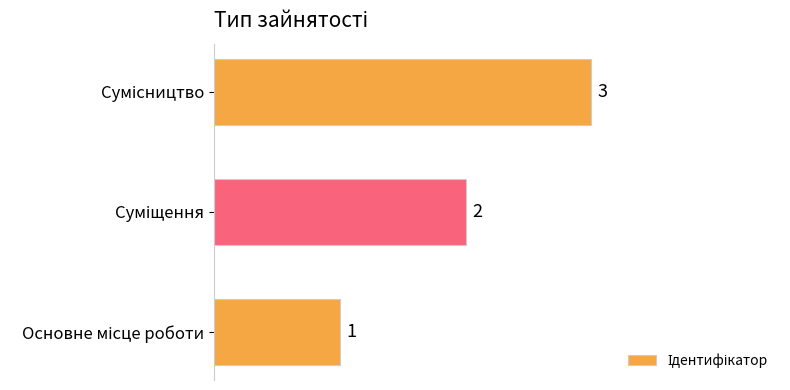

What is the minimum value shown in the chart?

1